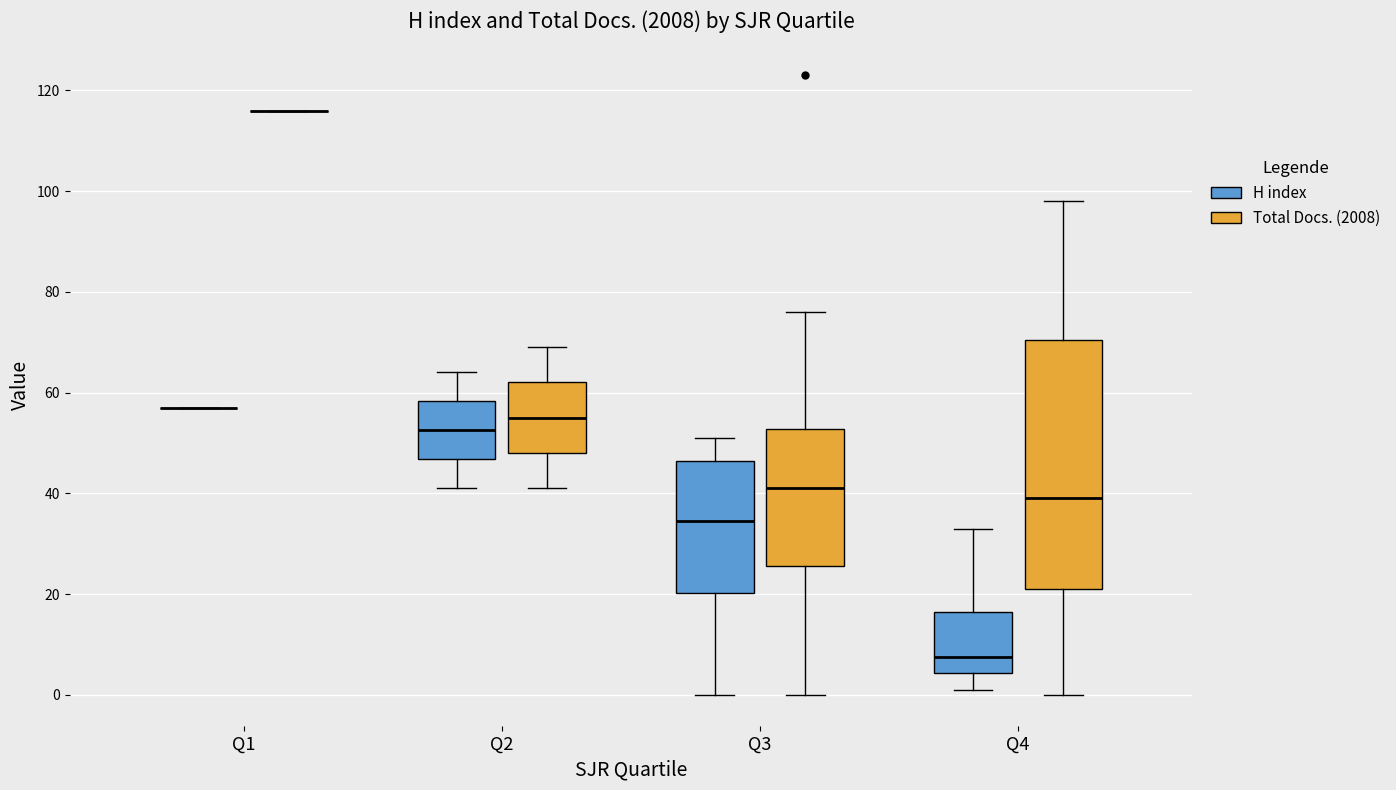

Where is the upper edge of the box for Q2 (H index) on the y-axis? The values are not printed on the chart, so give them approximately, as read against the axis.

58